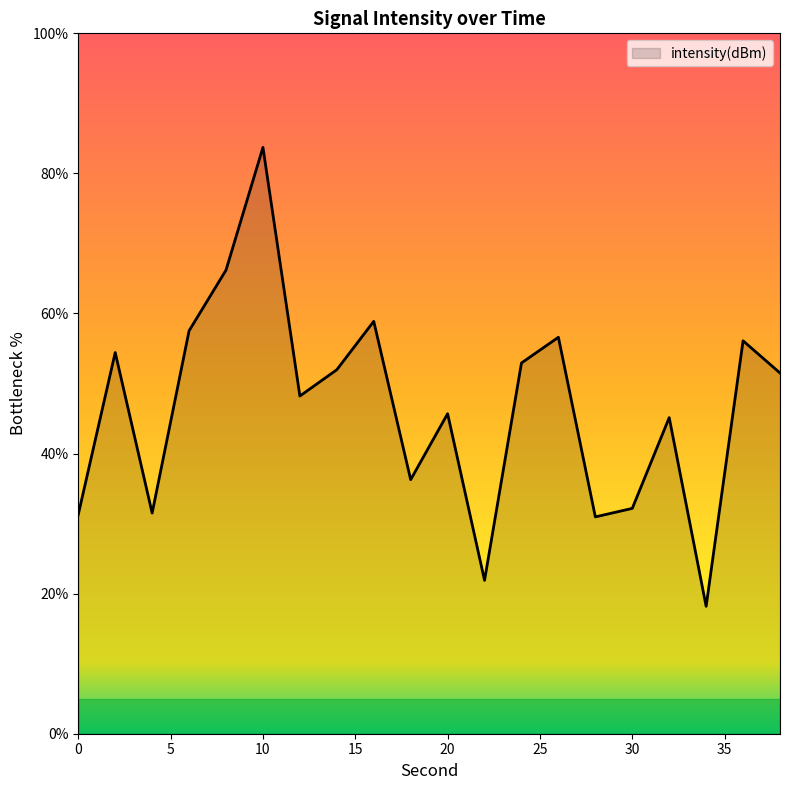

What is the maximum value shown in the chart?

83.7